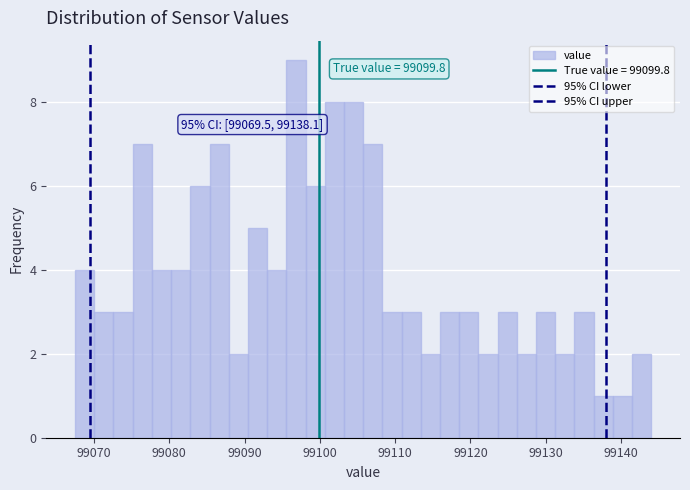

Read against the x-axis, roughly where is the centre of the tallest bar?

99097